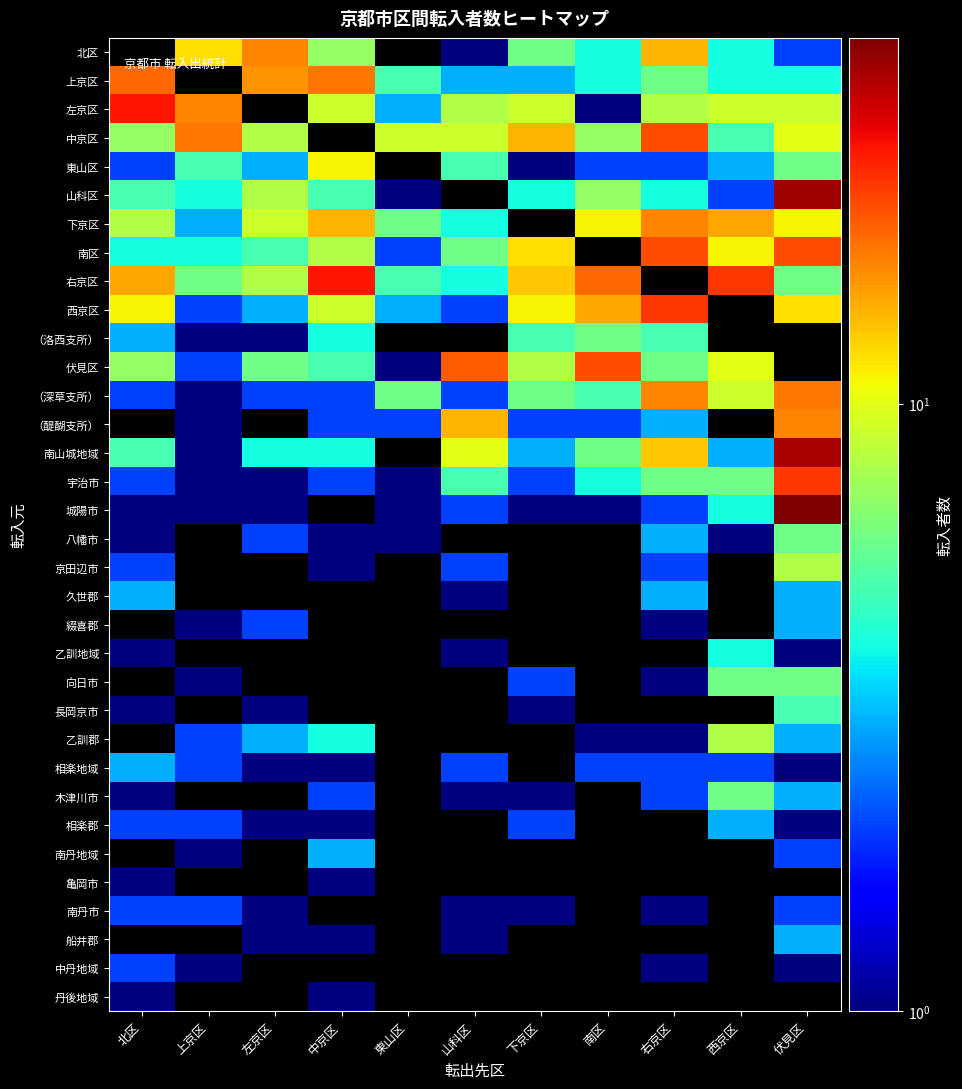

What is the total value across all series at 山科区?

104